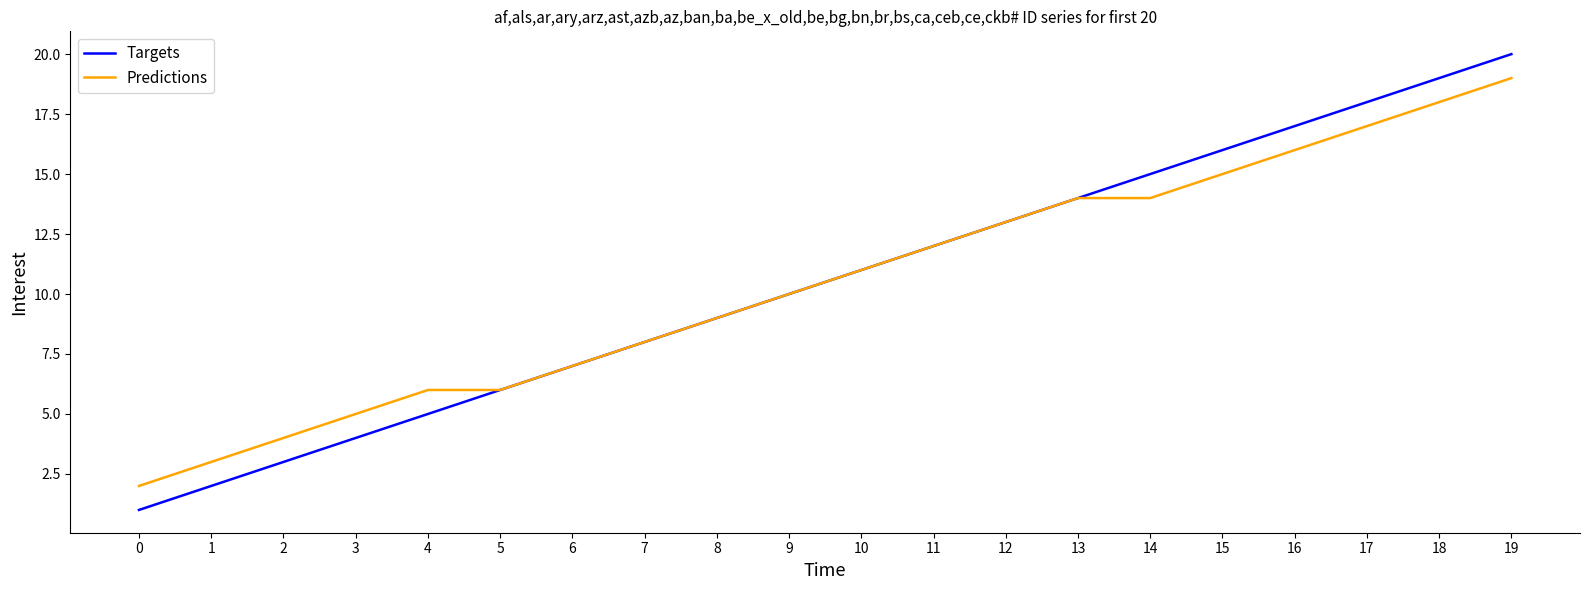

How many distinct data groups are displayed?

2